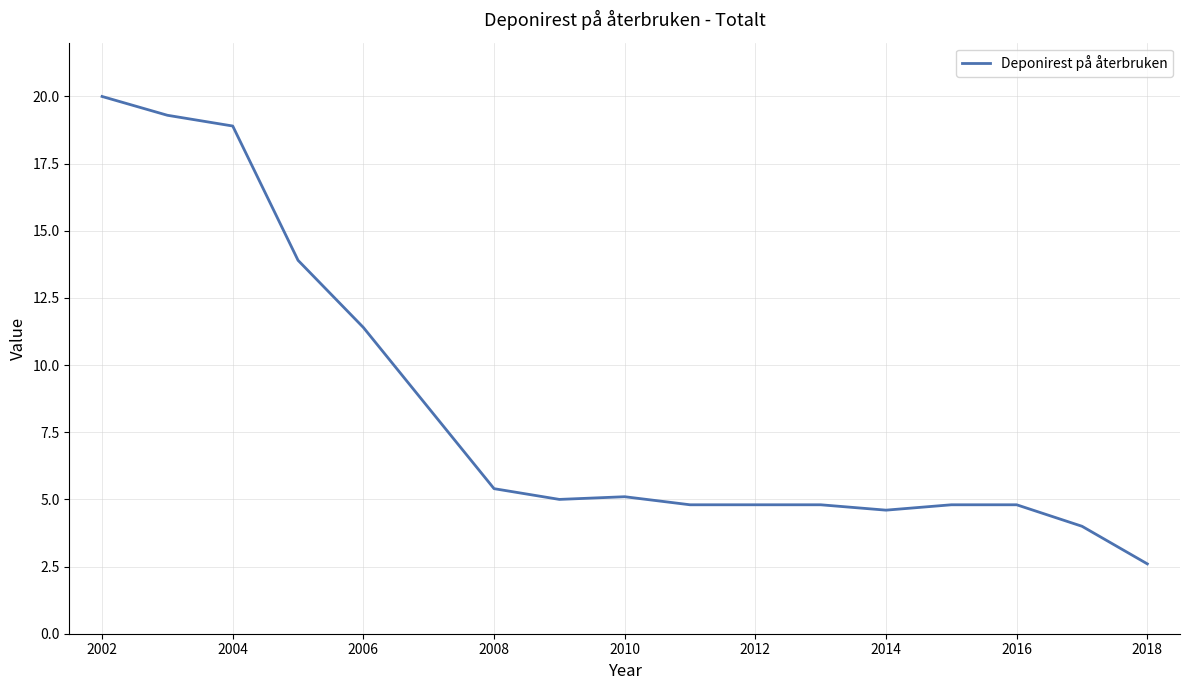

What is the smallest value displayed?

2.6